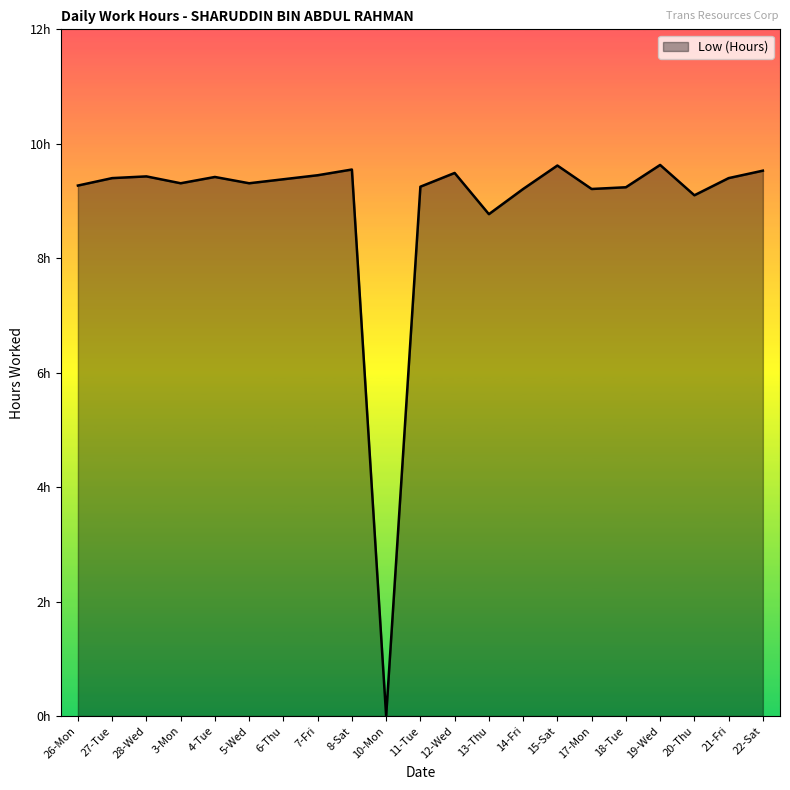

Reading left to right, transcribe all the data shown in this chart.

9.3	9.4	9.4	9.3	9.4	9.3	9.4	9.4	9.6	0.0	9.2	9.5	8.8	9.2	9.6	9.2	9.2	9.6	9.1	9.4	9.5